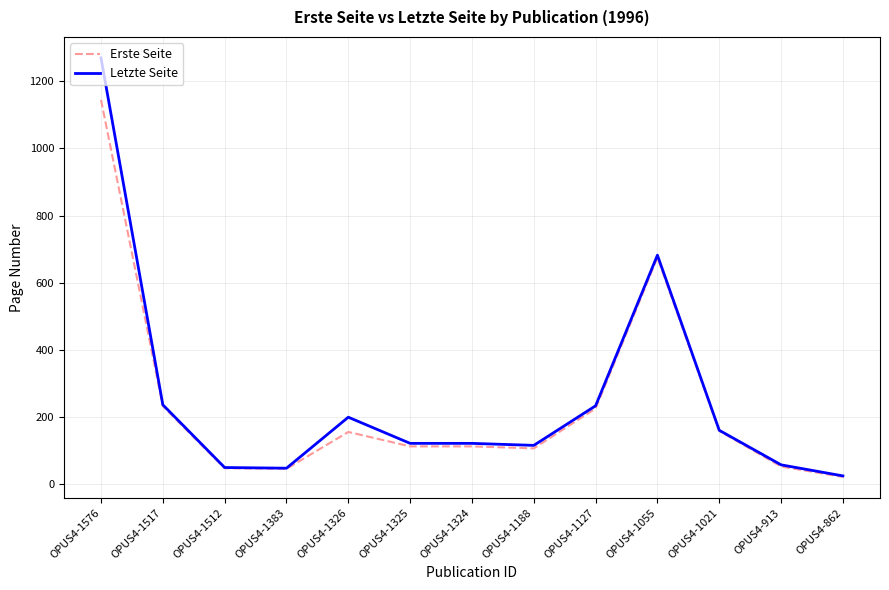

At which category does the chart reach its peak across all series?

OPUS4-1576